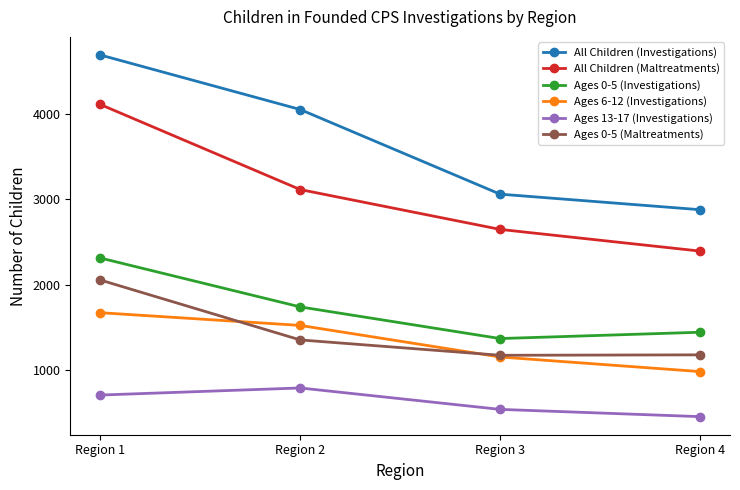

Is this an area chart (filled region under the line)?

No